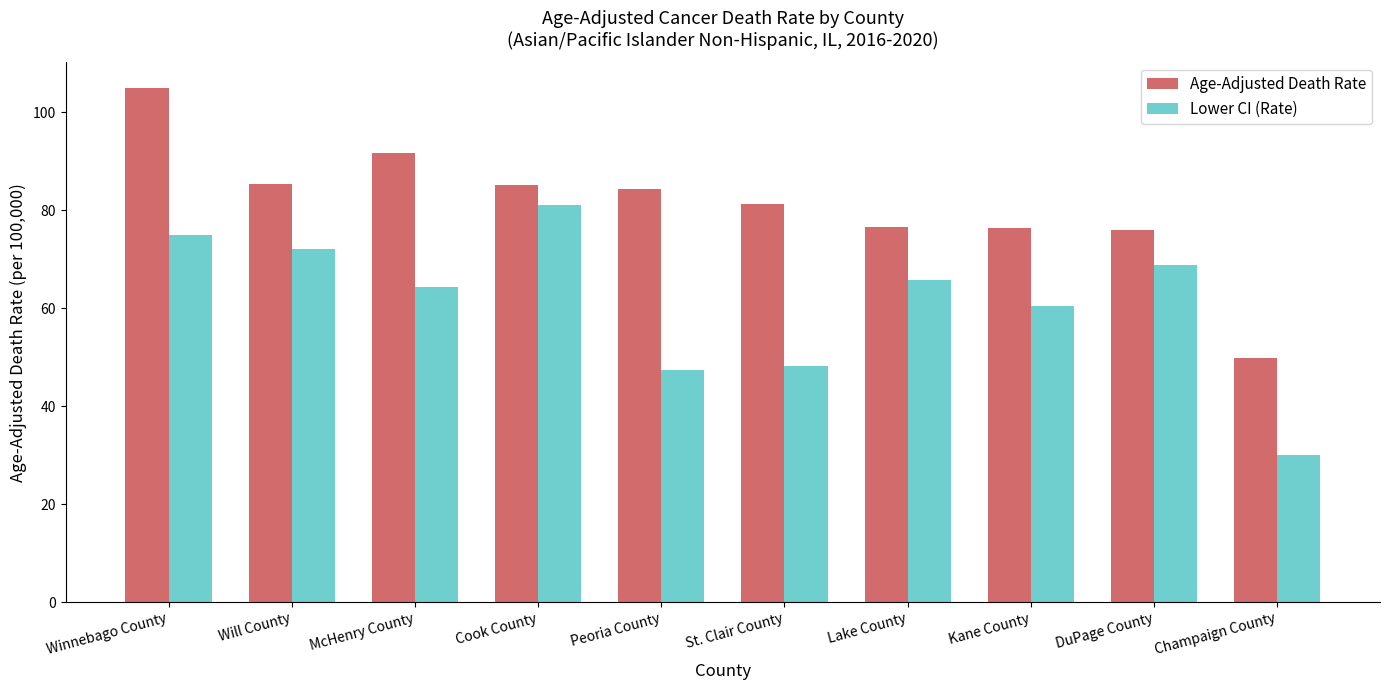

Between Winnebago County and DuPage County, which series saw the biggest shift?

Age-Adjusted Death Rate